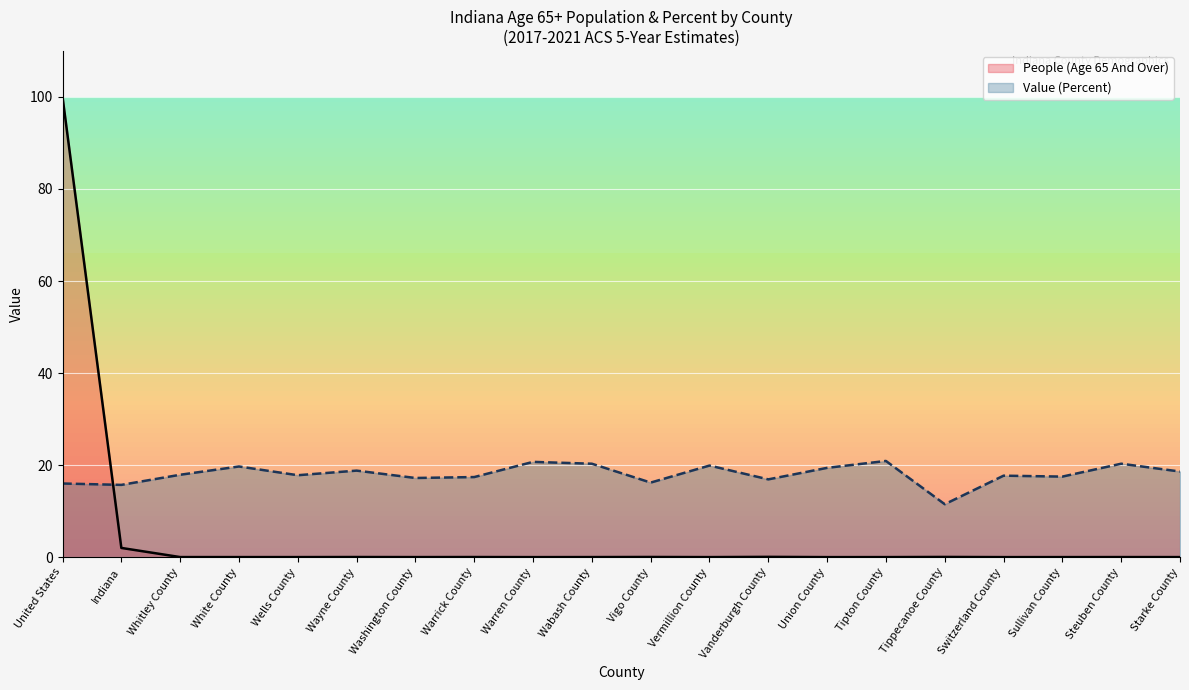

Where do People (Age 65 And Over) and Value (Percent) first cross each other?

United States and Indiana